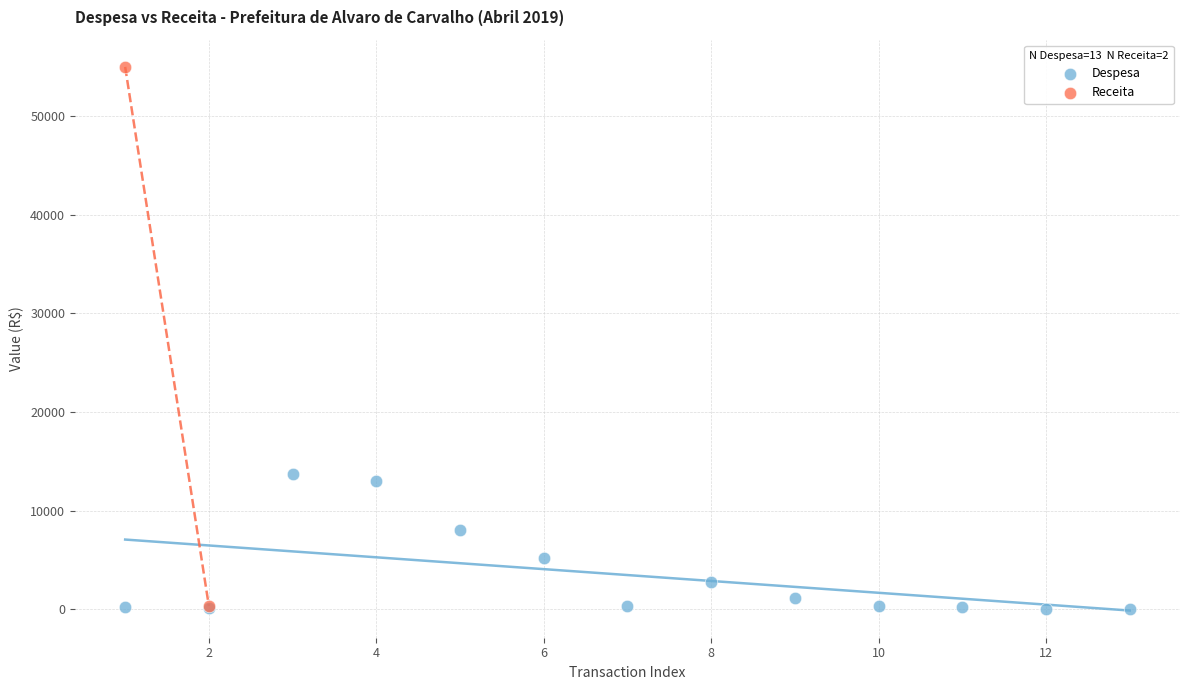

What are all the series names shown in the legend?

Despesa, Receita